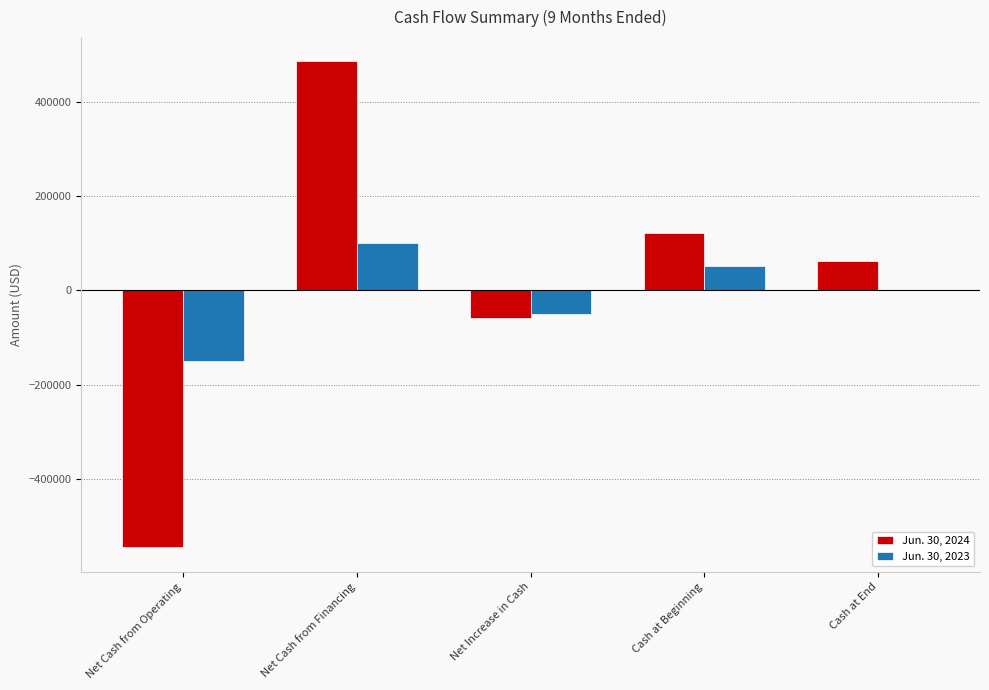

Is the value of Jun. 30, 2024 at Net Increase in Cash greater than the value of Jun. 30, 2023 at Net Cash from Financing?

No